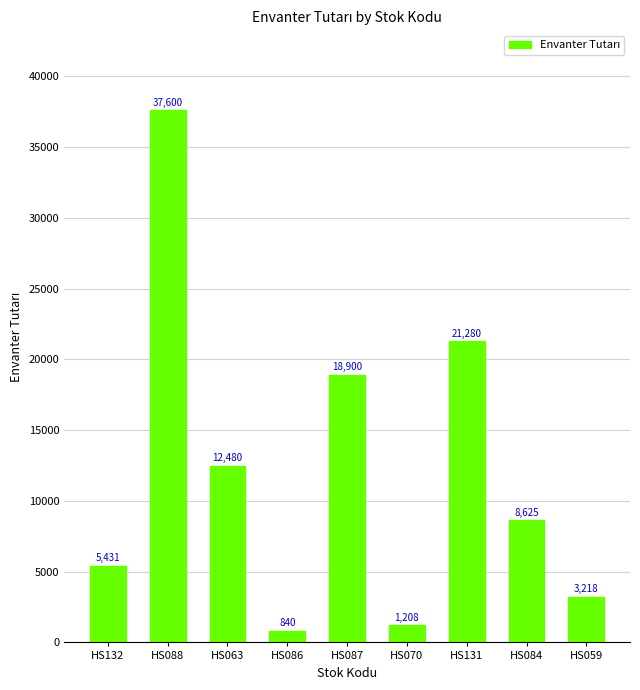

What is the sum of all values?

109581.2